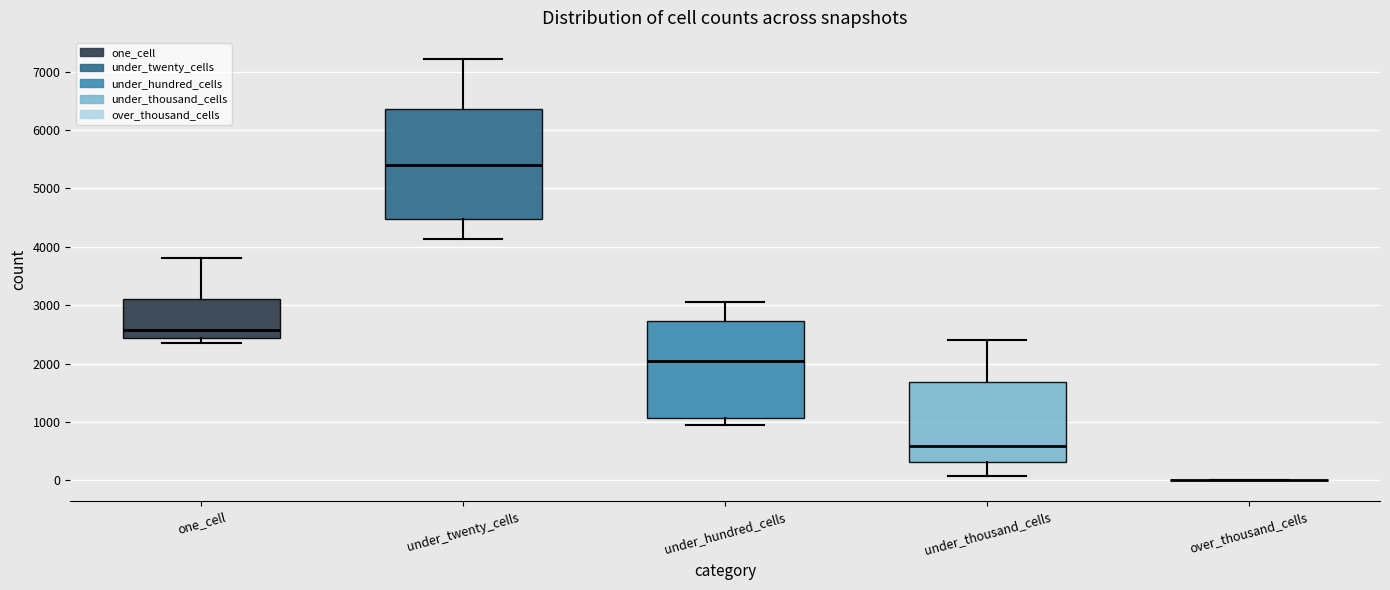

Comparing the boxes themselves (not the whiskers), which one is the tallest?

under_twenty_cells